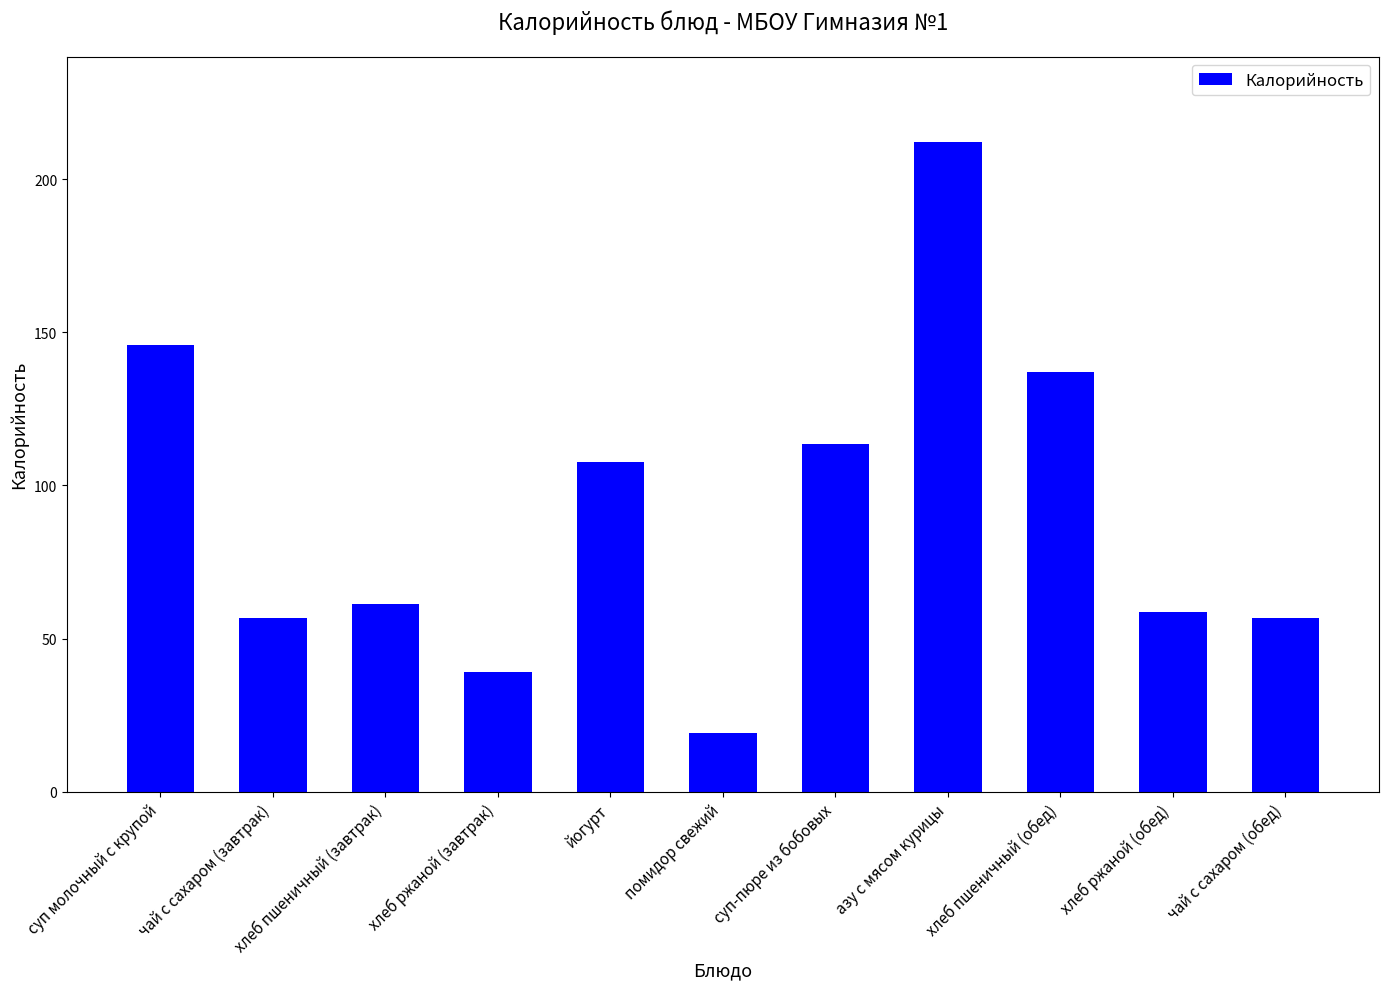

What value does the data have at хлеб пшеничный (обед)?

137.1